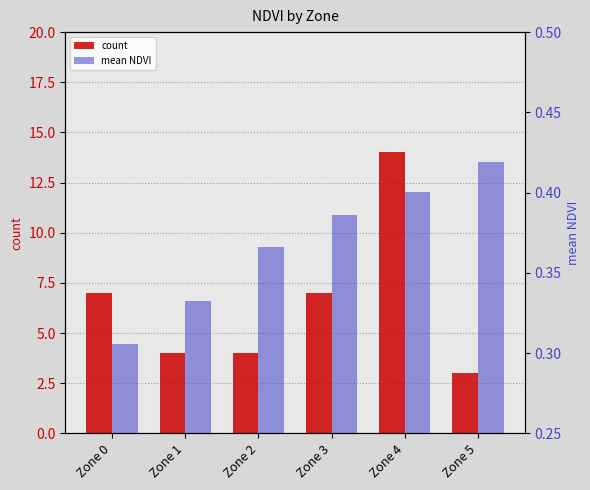

At Zone 2, list the series in order from largest to smallest.

count, mean NDVI